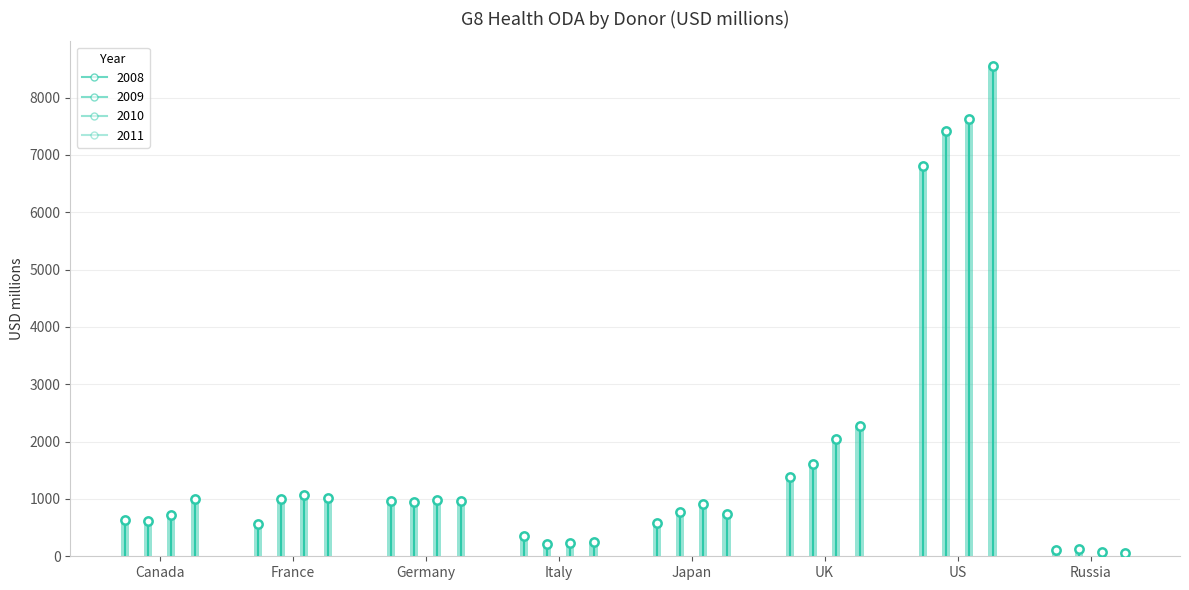

What position from the right is Canada?

8